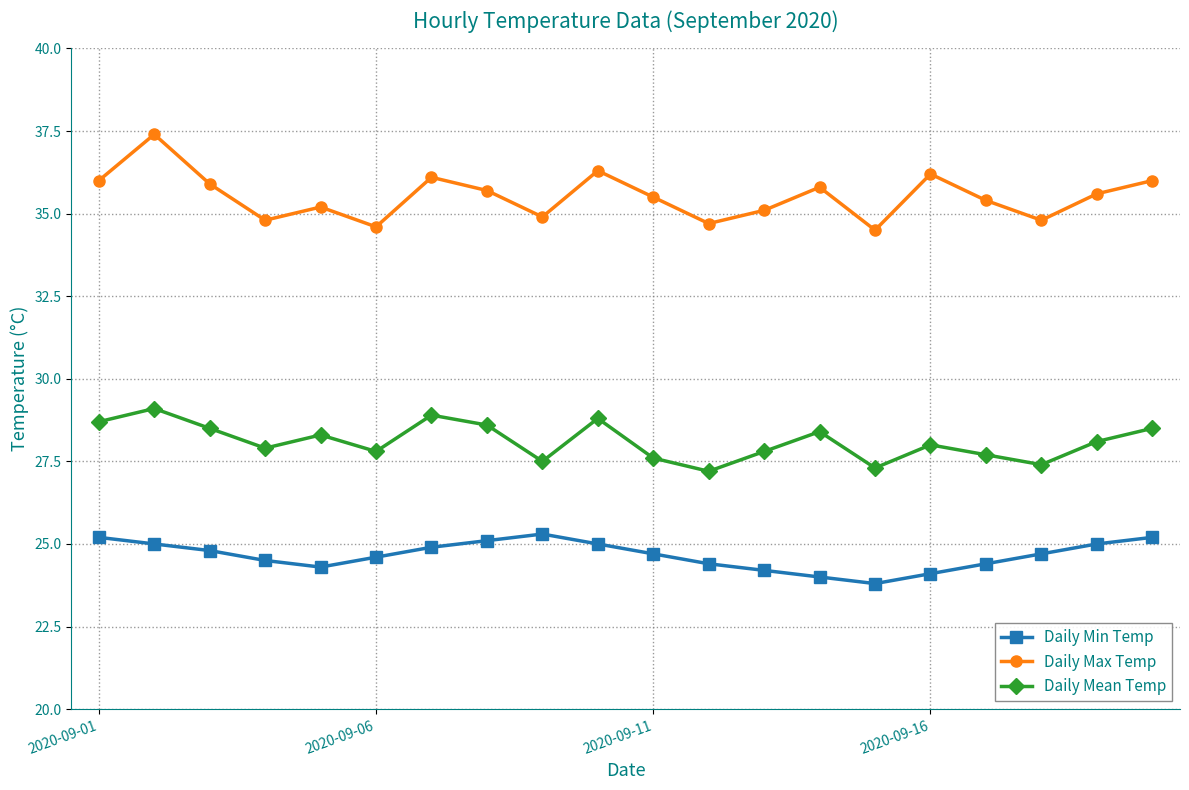

What is the lowest value of the Daily Mean Temp series?

27.2